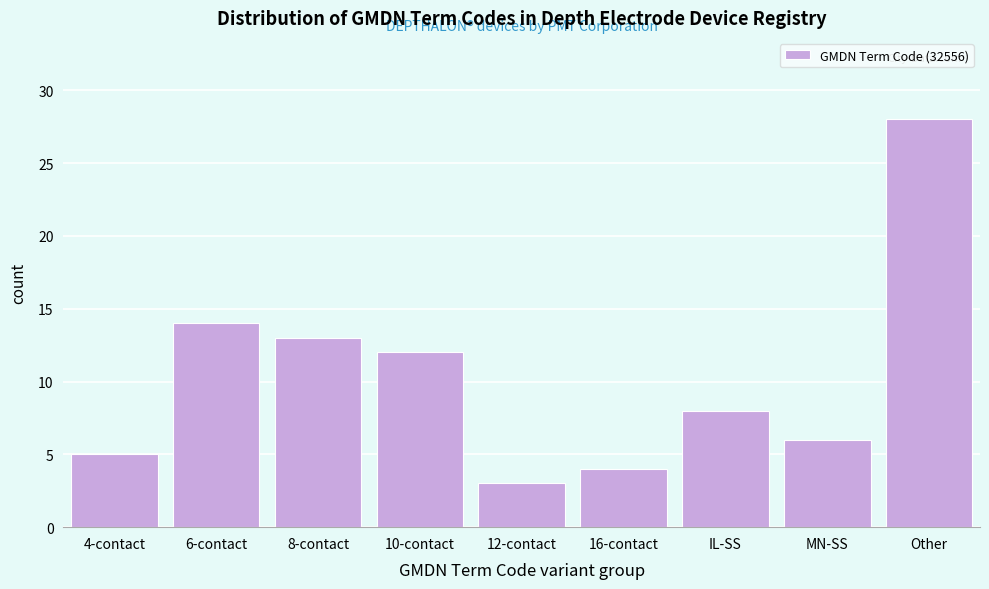

Reading right to left, extract all data points from this chart.

Other=28	MN-SS=6	IL-SS=8	16-contact=4	12-contact=3	10-contact=12	8-contact=13	6-contact=14	4-contact=5